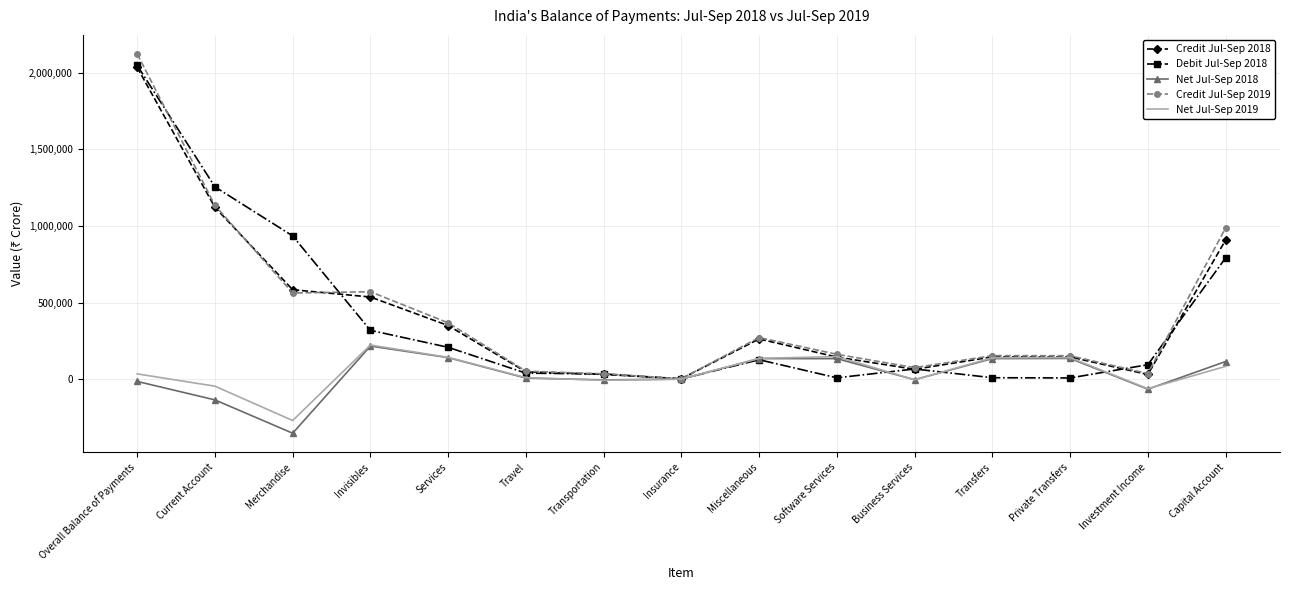

The value of Credit Jul-Sep 2019 at Invisibles is 571858. True or false?

True